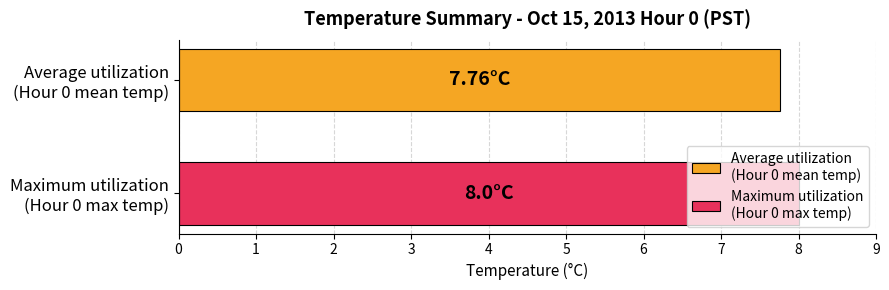

Count the number of categories in the chart.

1